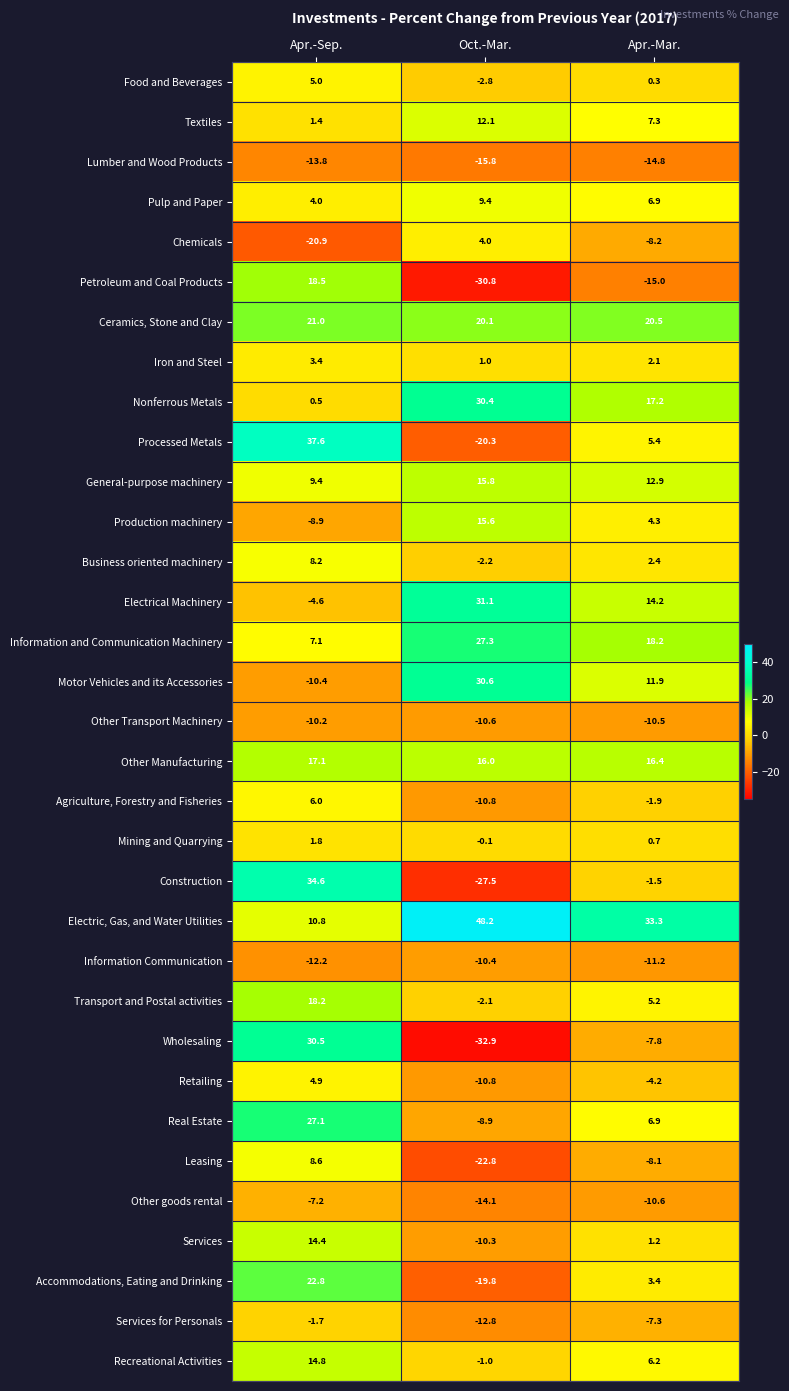

List the series in order of their peak value, lowest first.

Lumber and Wood Products, Information Communication, Other Transport Machinery, Other goods rental, Services for Personals, Mining and Quarrying, Iron and Steel, Chemicals, Retailing, Food and Beverages, Agriculture, Forestry and Fisheries, Business oriented machinery, Leasing, Pulp and Paper, Textiles, Services, Recreational Activities, Production machinery, General-purpose machinery, Other Manufacturing, Transport and Postal activities, Petroleum and Coal Products, Ceramics, Stone and Clay, Accommodations, Eating and Drinking, Real Estate, Information and Communication Machinery, Nonferrous Metals, Wholesaling, Motor Vehicles and its Accessories, Electrical Machinery, Construction, Processed Metals, Electric, Gas, and Water Utilities